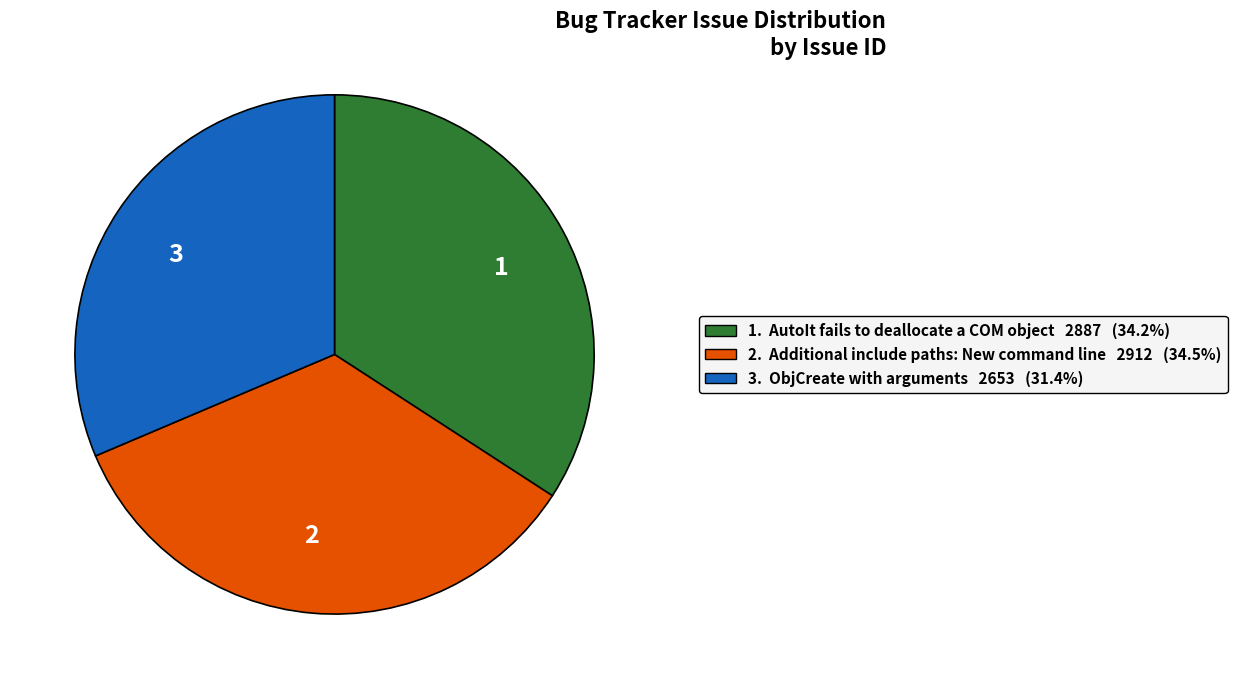

Which slice is the smallest?

3